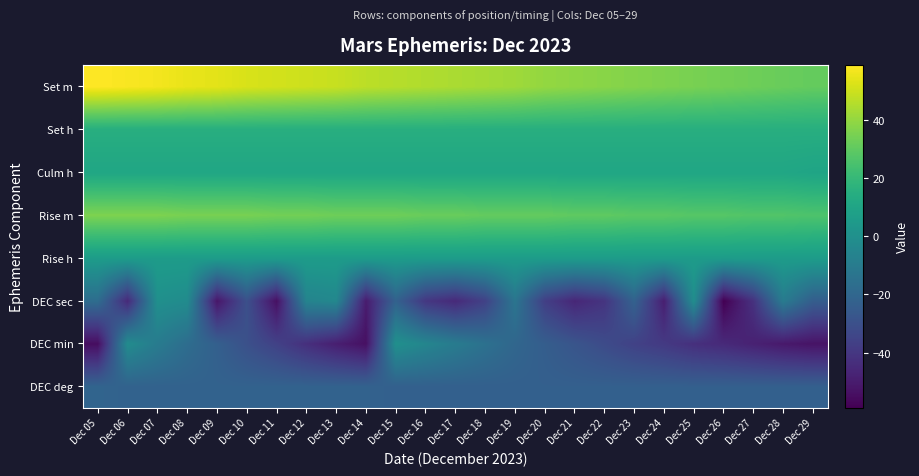

Reading right to left, what are all the values shown in this chart?

DEC deg: Dec 29=-23	Dec 28=-23	Dec 27=-23	Dec 26=-23	Dec 25=-23	Dec 24=-23	Dec 23=-23	Dec 22=-23	Dec 21=-23	Dec 20=-23	Dec 19=-23	Dec 18=-23	Dec 17=-23	Dec 16=-23	Dec 15=-23	Dec 14=-22	Dec 13=-22	Dec 12=-22	Dec 11=-22	Dec 10=-22	Dec 09=-22	Dec 08=-22	Dec 07=-22	Dec 06=-22	Dec 05=-21
DEC min: Dec 29=-53	Dec 28=-51	Dec 27=-48	Dec 26=-45	Dec 25=-43	Dec 24=-39	Dec 23=-36	Dec 22=-32	Dec 21=-28	Dec 20=-24	Dec 19=-20	Dec 18=-15	Dec 17=-10	Dec 16=-5	Dec 15=0	Dec 14=-54	Dec 13=-49	Dec 12=-43	Dec 11=-36	Dec 10=-30	Dec 09=-23	Dec 08=-17	Dec 07=-10	Dec 06=-2	Dec 05=-55
DEC sec: Dec 29=-24	Dec 28=-10	Dec 27=-42	Dec 26=-59	Dec 25=-1	Dec 24=-49	Dec 23=-22	Dec 22=-41	Dec 21=-46	Dec 20=-37	Dec 19=-13	Dec 18=-36	Dec 17=-45	Dec 16=-40	Dec 15=-22	Dec 14=-50	Dec 13=-4	Dec 12=-6	Dec 11=-54	Dec 10=-30	Dec 09=-52	Dec 08=-2	Dec 07=0	Dec 06=-45	Dec 05=-17
Rise h: Dec 29=6	Dec 28=6	Dec 27=6	Dec 26=6	Dec 25=6	Dec 24=6	Dec 23=6	Dec 22=6	Dec 21=6	Dec 20=6	Dec 19=6	Dec 18=6	Dec 17=6	Dec 16=6	Dec 15=6	Dec 14=6	Dec 13=6	Dec 12=6	Dec 11=6	Dec 10=6	Dec 09=6	Dec 08=6	Dec 07=6	Dec 06=6	Dec 05=6
Rise m: Dec 29=26	Dec 28=27	Dec 27=27	Dec 26=28	Dec 25=28	Dec 24=29	Dec 23=29	Dec 22=30	Dec 21=30	Dec 20=31	Dec 19=31	Dec 18=31	Dec 17=32	Dec 16=32	Dec 15=33	Dec 14=33	Dec 13=33	Dec 12=34	Dec 11=34	Dec 10=35	Dec 09=35	Dec 08=35	Dec 07=36	Dec 06=36	Dec 05=36
Culm h: Dec 29=10	Dec 28=11	Dec 27=11	Dec 26=11	Dec 25=11	Dec 24=11	Dec 23=11	Dec 22=11	Dec 21=11	Dec 20=11	Dec 19=11	Dec 18=11	Dec 17=11	Dec 16=11	Dec 15=11	Dec 14=11	Dec 13=11	Dec 12=11	Dec 11=11	Dec 10=11	Dec 09=11	Dec 08=11	Dec 07=11	Dec 06=11	Dec 05=11
Set h: Dec 29=15	Dec 28=15	Dec 27=15	Dec 26=15	Dec 25=15	Dec 24=15	Dec 23=15	Dec 22=15	Dec 21=15	Dec 20=15	Dec 19=15	Dec 18=15	Dec 17=15	Dec 16=15	Dec 15=15	Dec 14=15	Dec 13=15	Dec 12=15	Dec 11=15	Dec 10=15	Dec 09=15	Dec 08=15	Dec 07=15	Dec 06=15	Dec 05=15
Set m: Dec 29=31	Dec 28=32	Dec 27=33	Dec 26=34	Dec 25=35	Dec 24=36	Dec 23=37	Dec 22=38	Dec 21=39	Dec 20=40	Dec 19=42	Dec 18=43	Dec 17=44	Dec 16=45	Dec 15=46	Dec 14=47	Dec 13=49	Dec 12=50	Dec 11=51	Dec 10=52	Dec 09=54	Dec 08=55	Dec 07=57	Dec 06=58	Dec 05=59